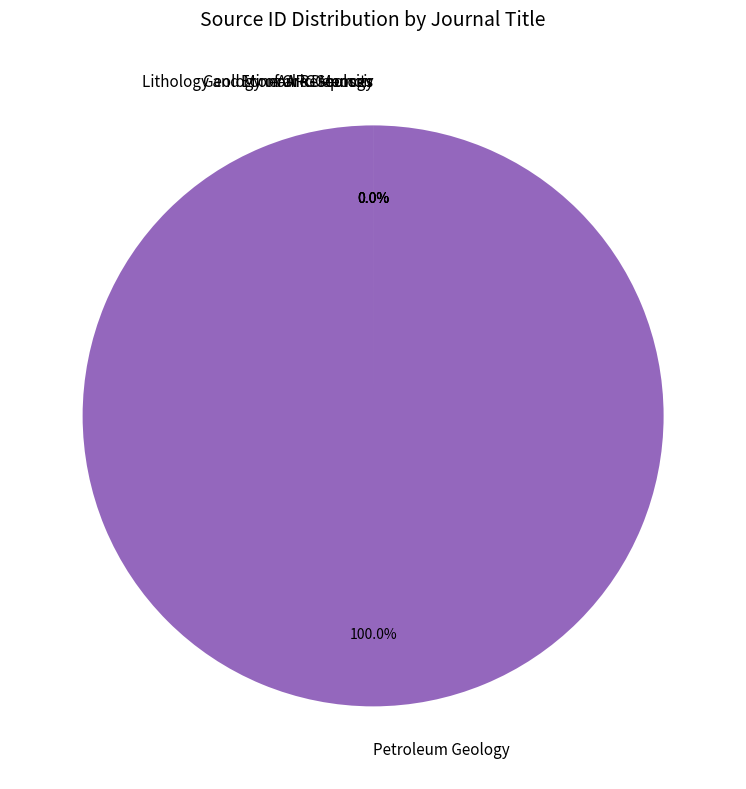

To the nearest percent, what is the difference between the largest and smallest slice percentages?

100%